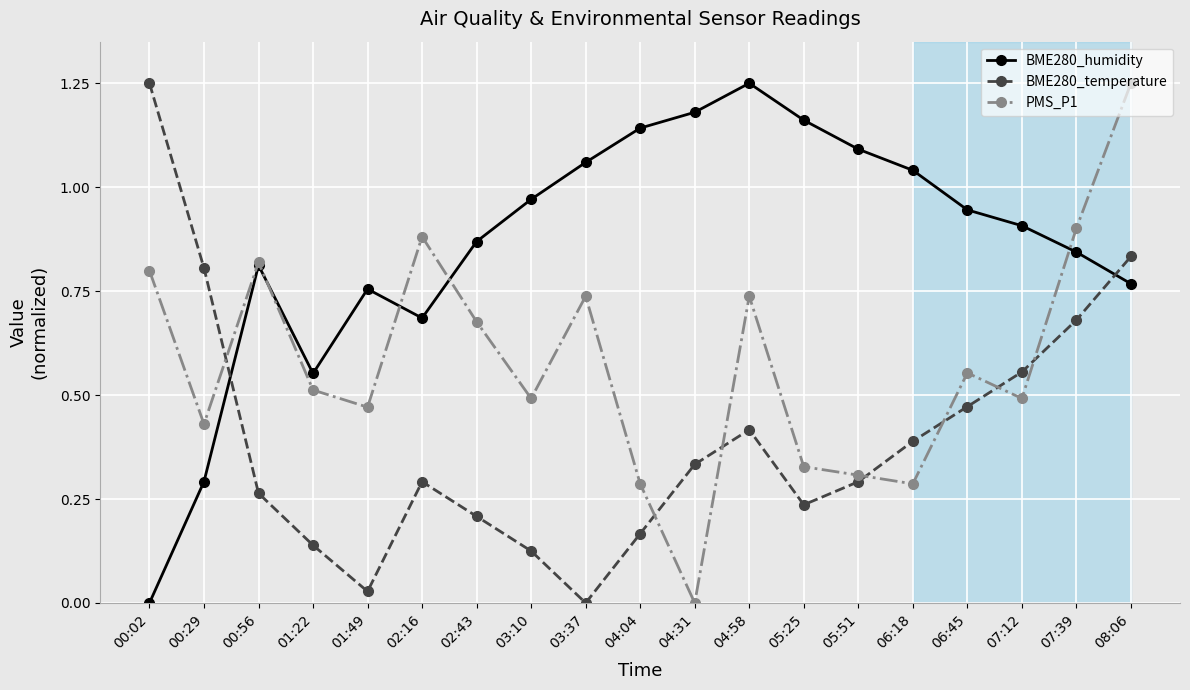

What is the label of the 17th point from the left?

07:12